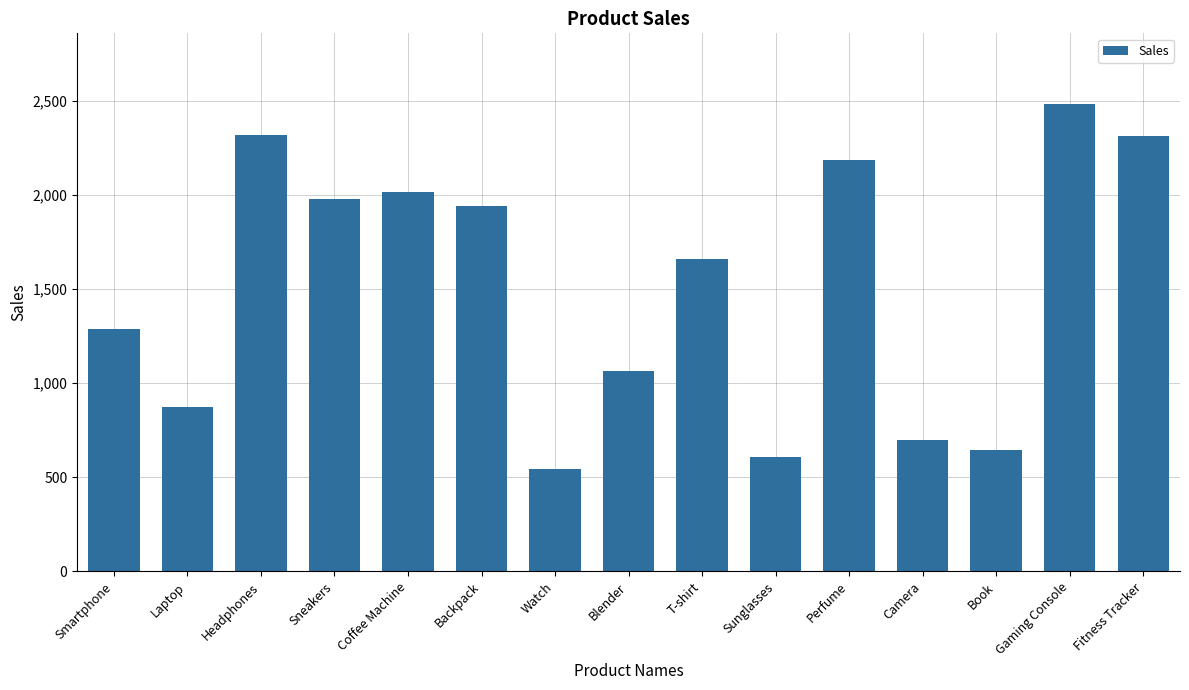

Which has a higher value, Coffee Machine or Backpack?

Coffee Machine